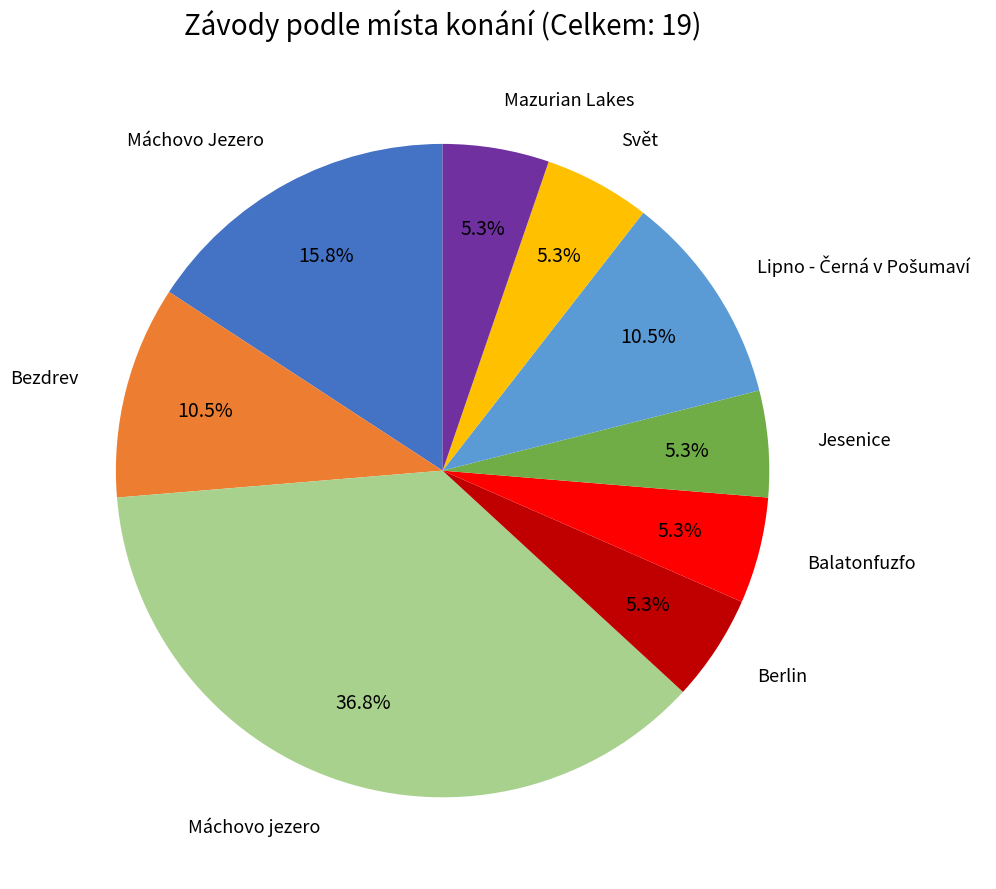

Is there a majority slice in this chart?

No